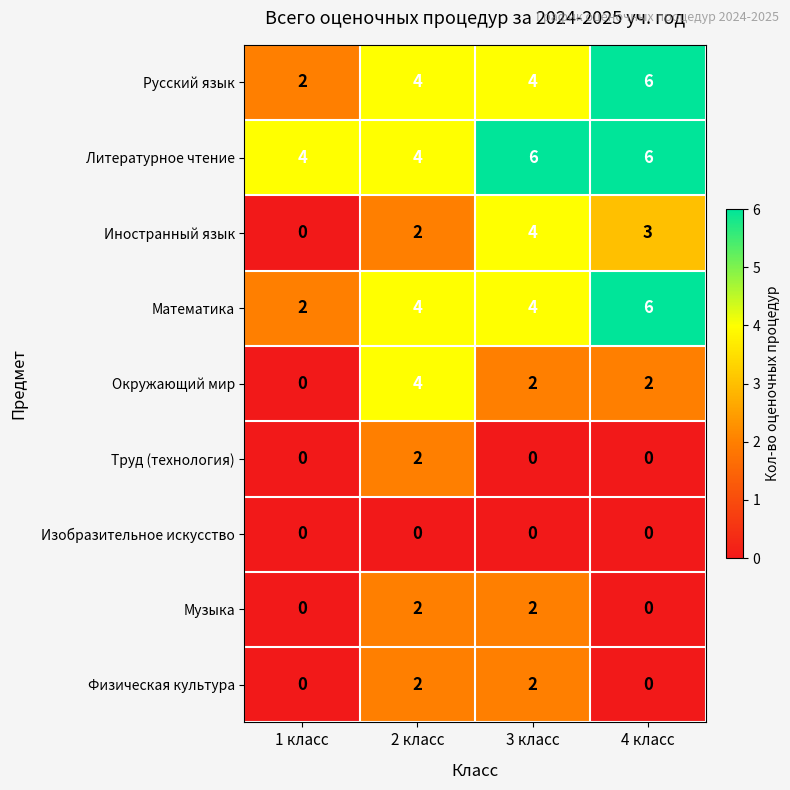

Which series has the largest total across all categories?

Литературное чтение